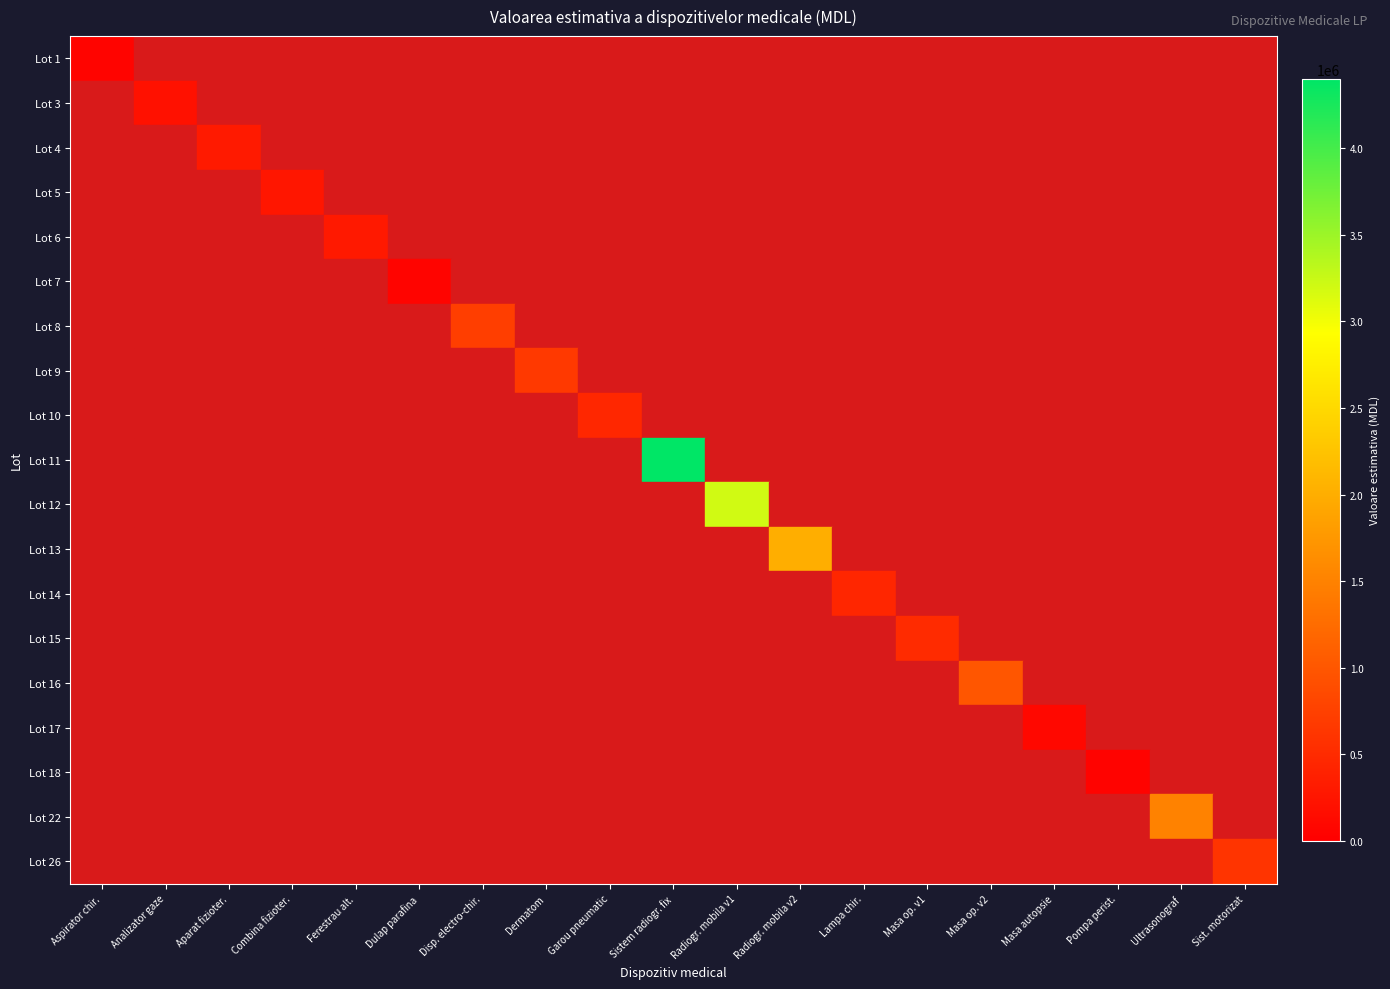

Is the value of Lot 3 at Dulap parafina greater than the value of Lot 1 at Masa op. v1?

No